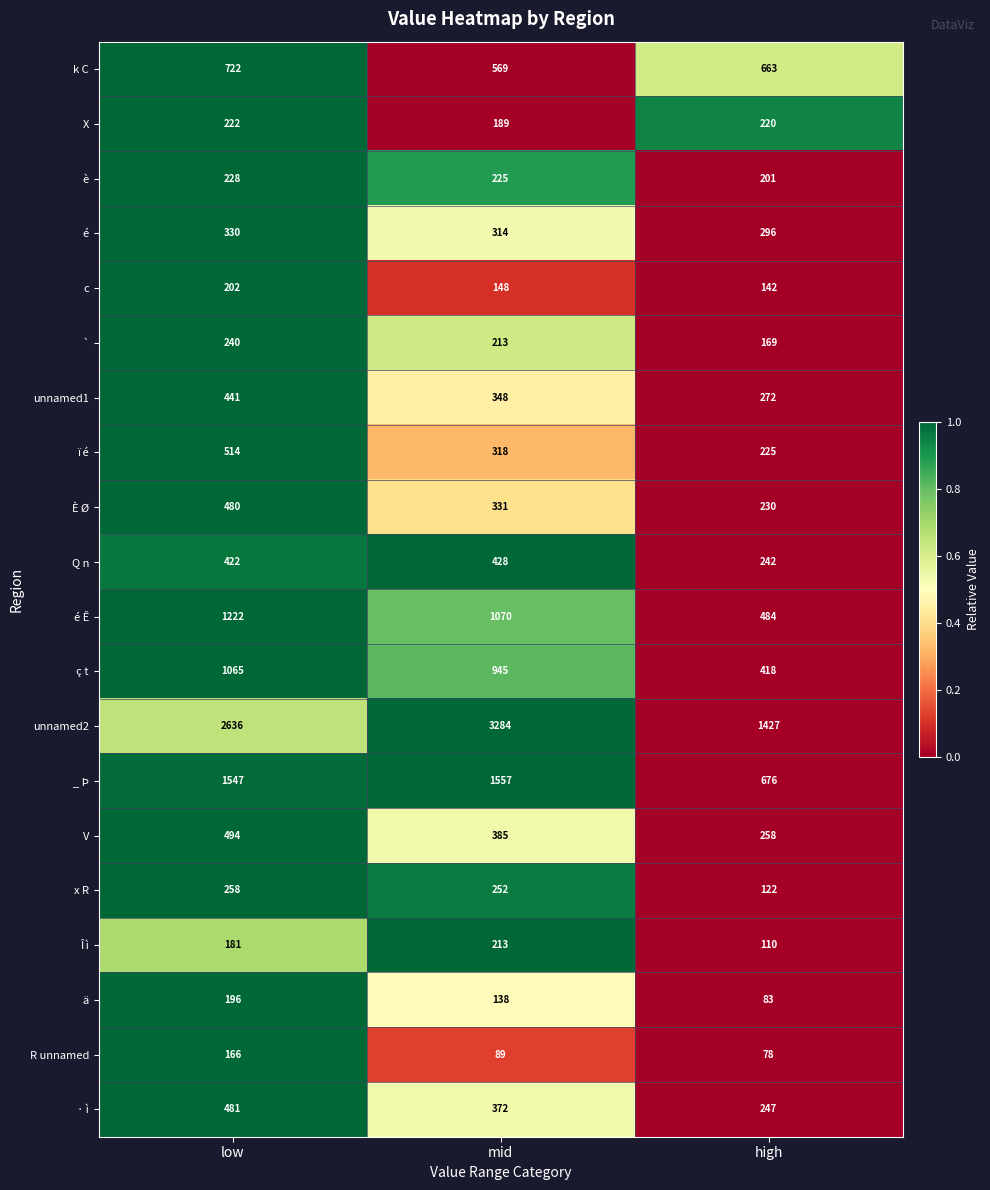

True or false: V has a value of 124 at mid.

False